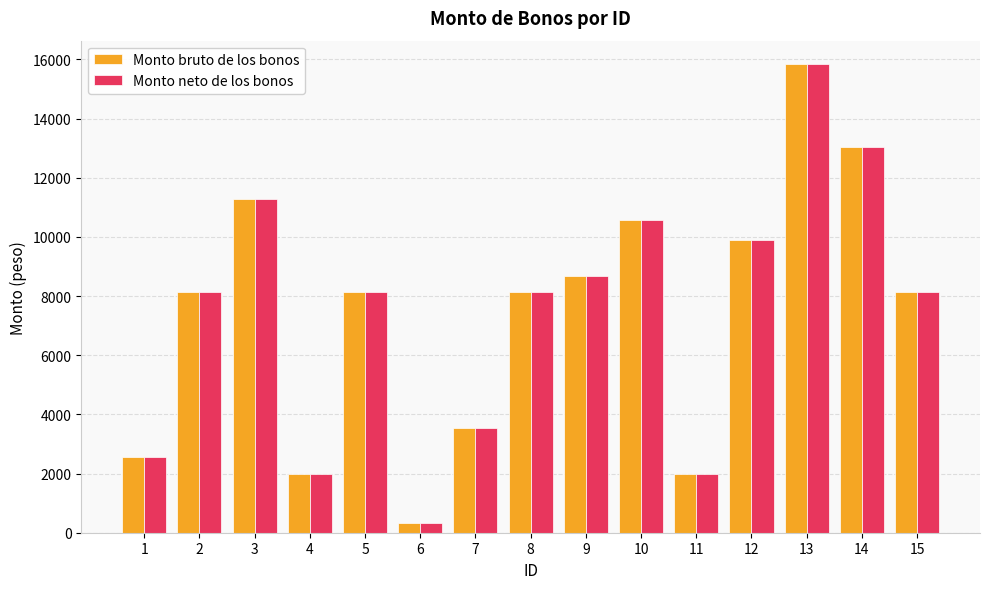

What is the value of the Monto bruto de los bonos bar at the 8th from the left?

8131.2